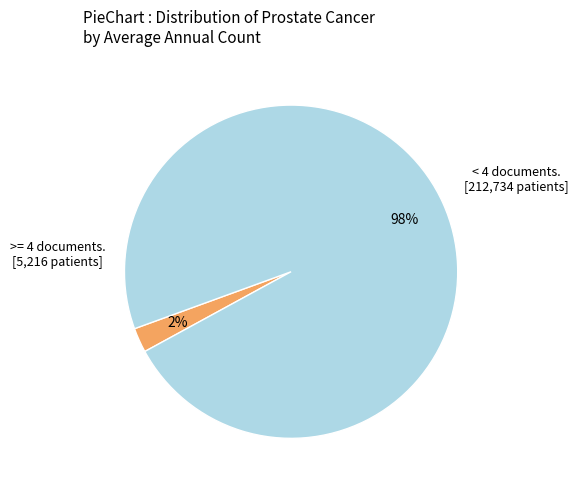

To the nearest percent, what is the average slice percentage?

50%